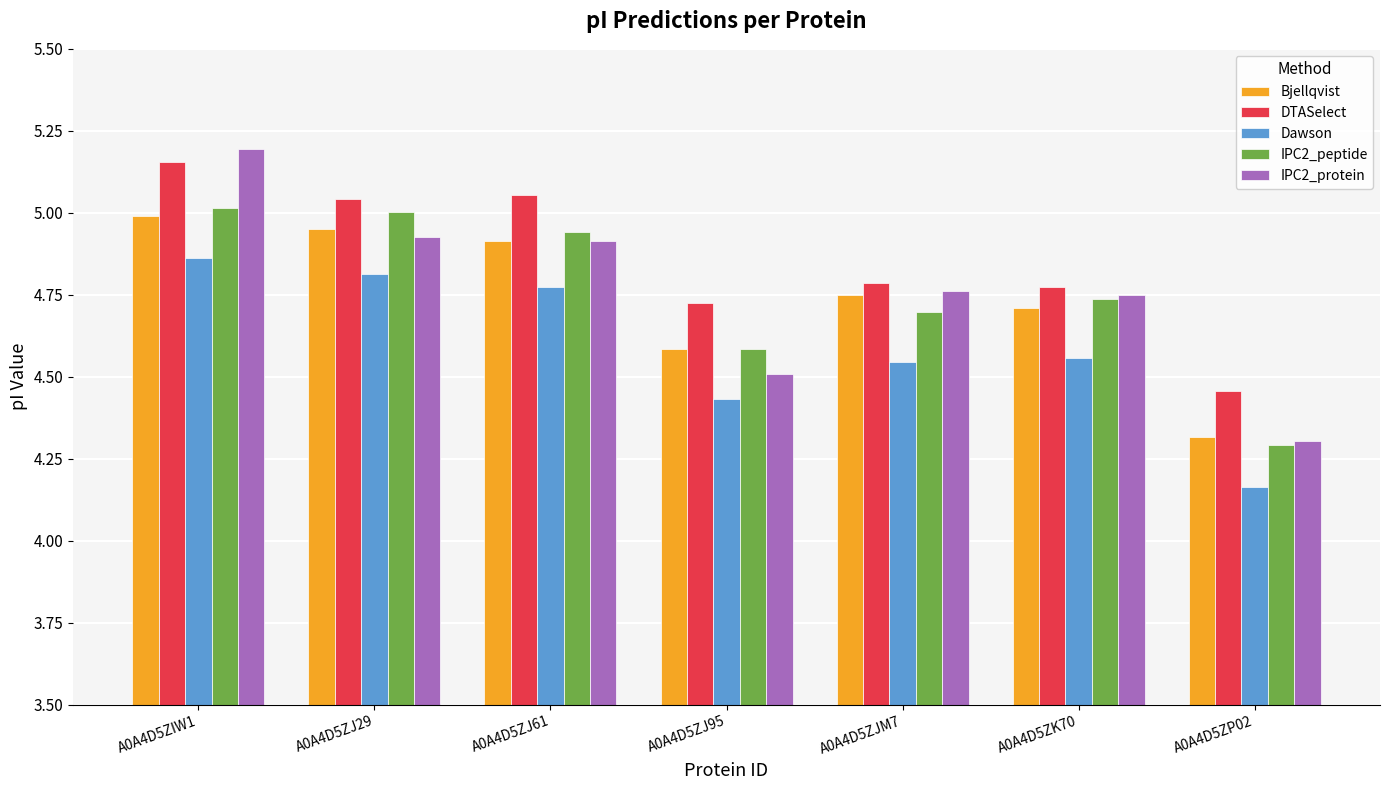

What is the difference between the second highest and second lowest values in the IPC2_protein series?

0.4